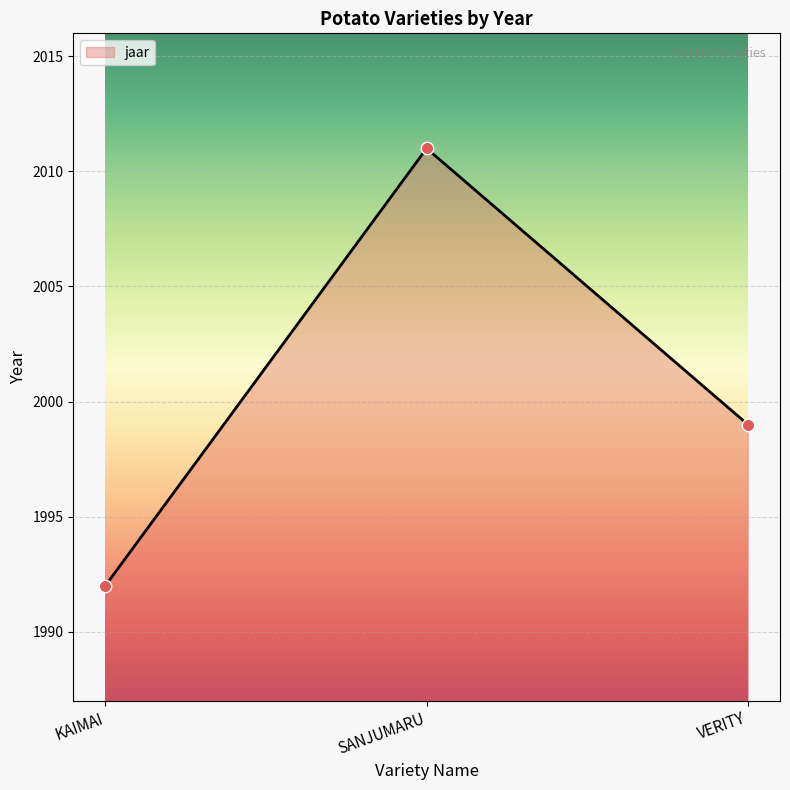

Which has a higher value, KAIMAI or VERITY?

VERITY